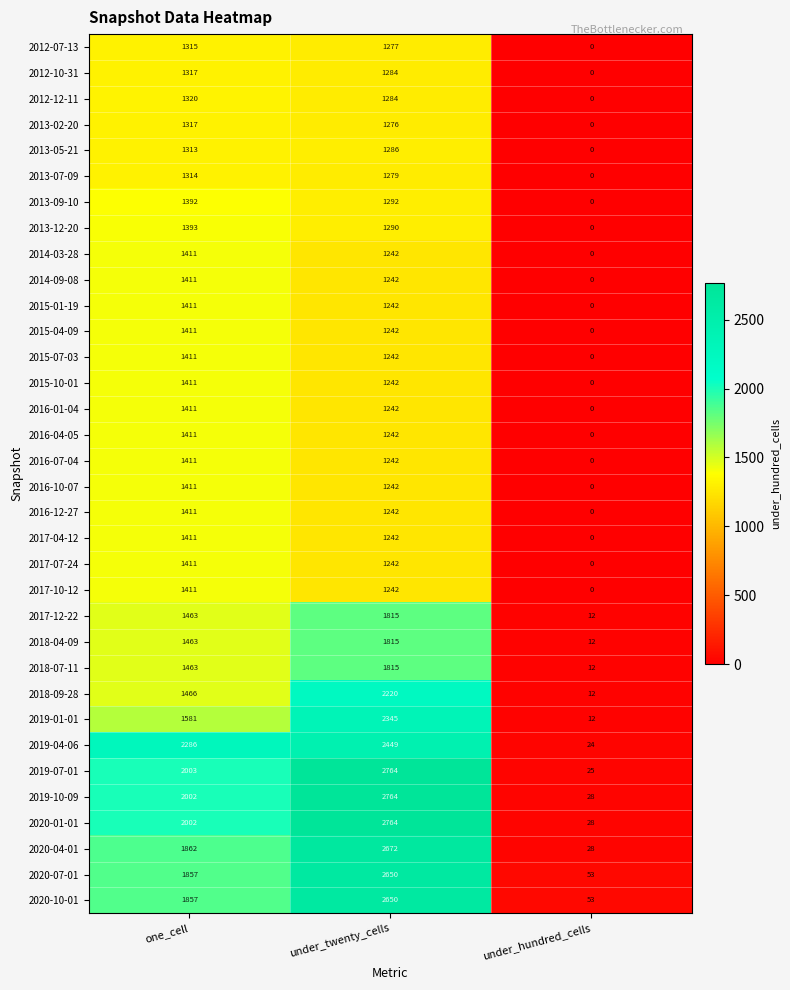

Is it true that 2017-07-24 equals 1990 at one_cell?

False